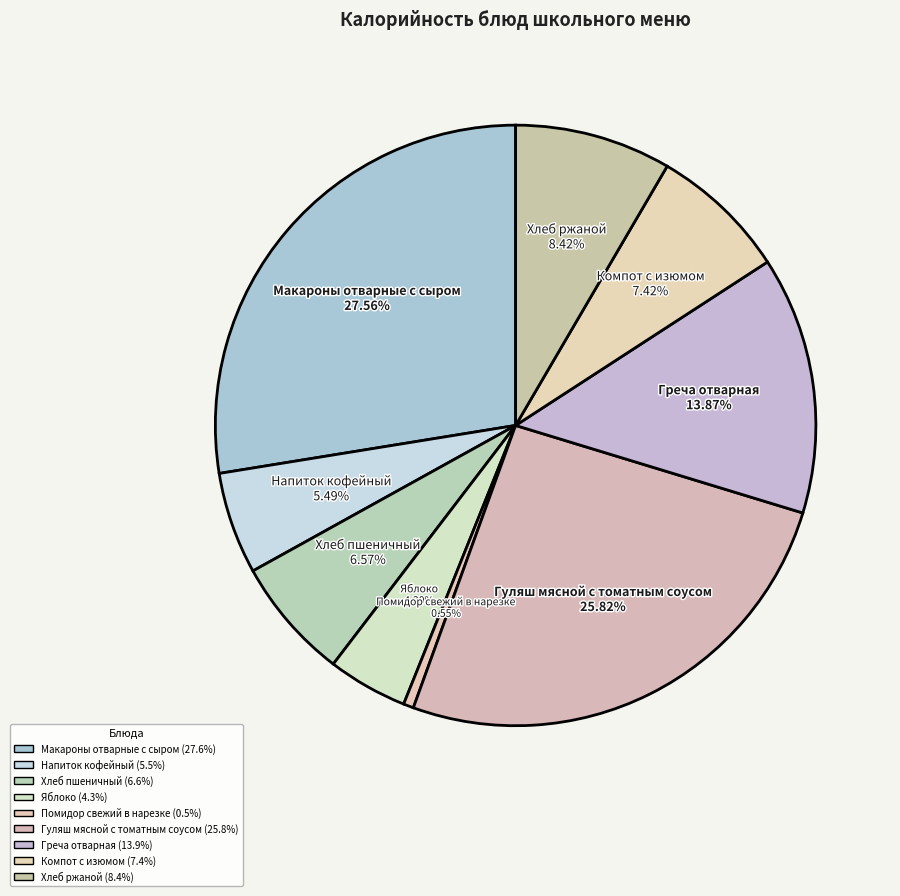

What percentage is the Помидор свежий в нарезке slice, to the nearest percent?

1%